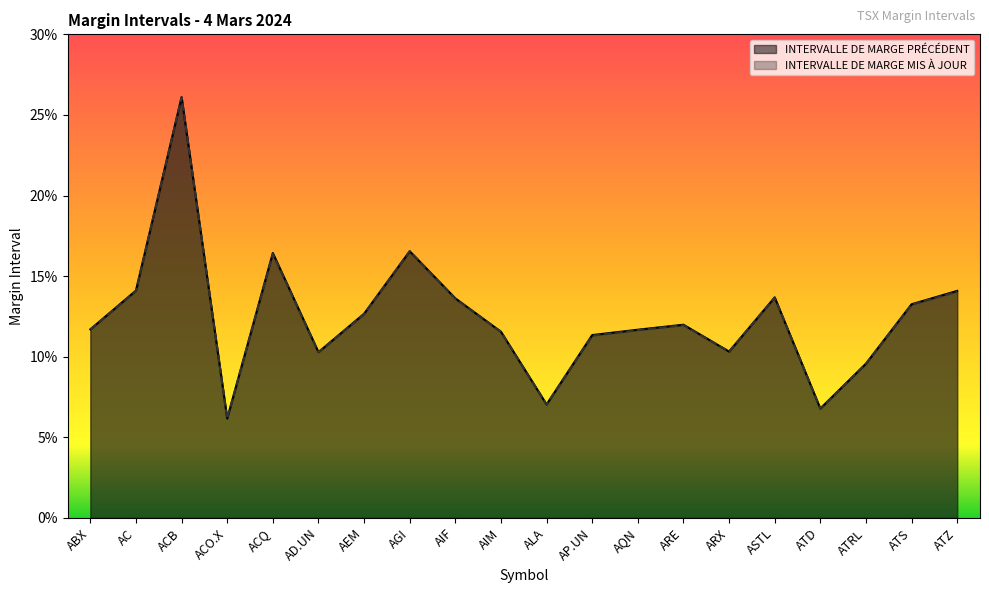

Which category has the lowest value across all series?

ACO.X